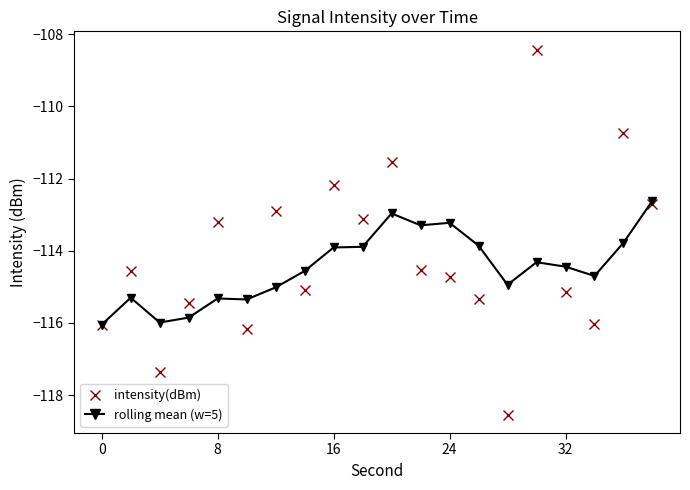

What is the value of the rolling mean (w=5) point at the 11th from the left?

-113.0